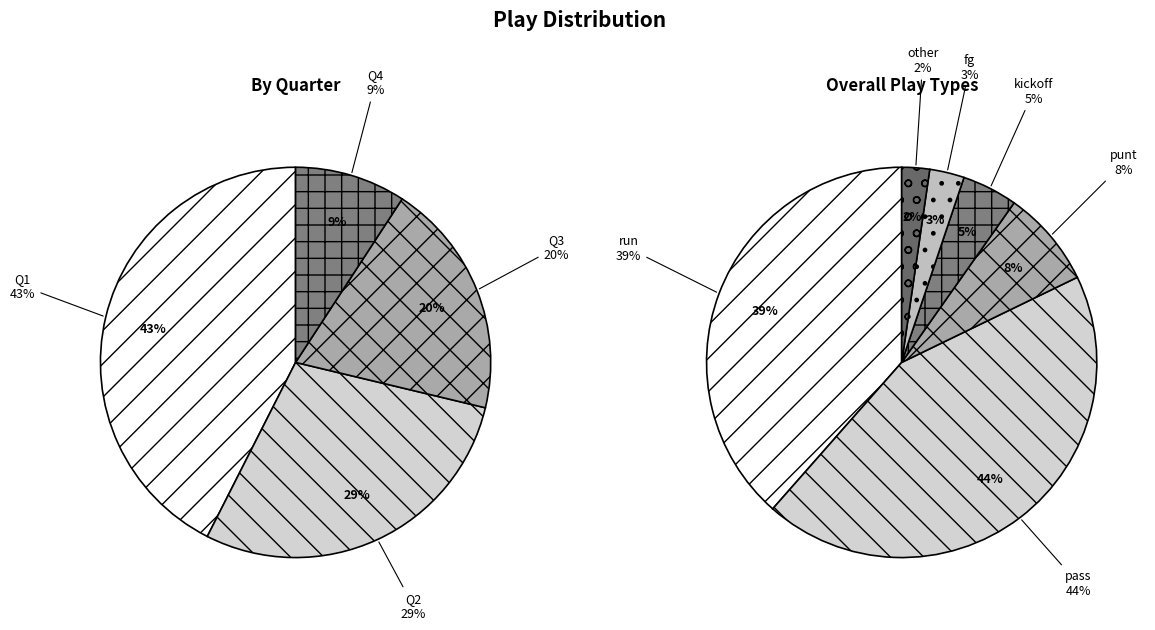

What is the ratio of the value at Q3 to the value at Q1?

0.5